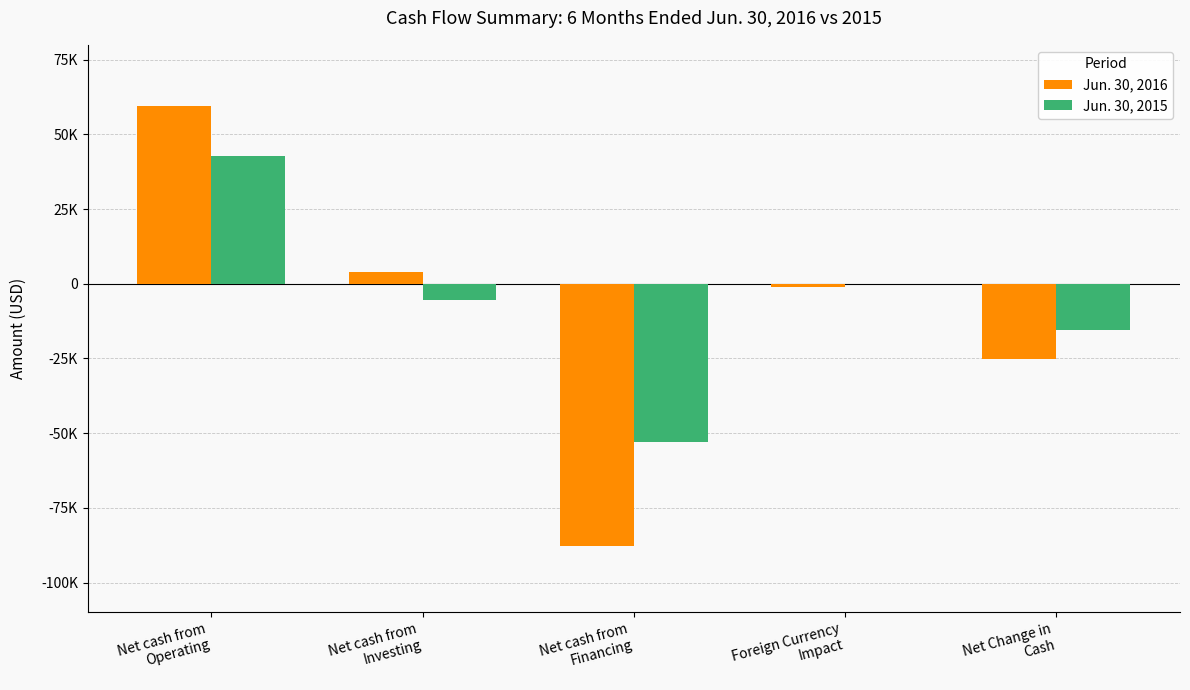

Are the bars horizontal?

No